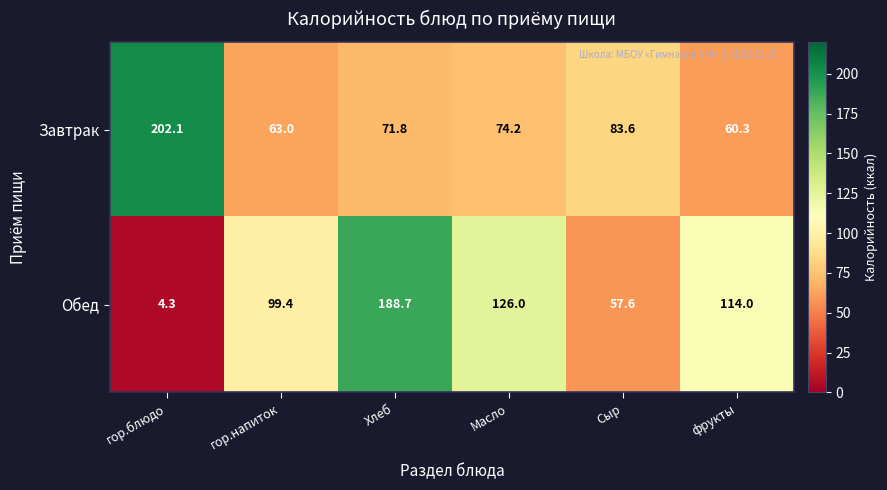

At which category is the sum across all series the highest?

Хлеб